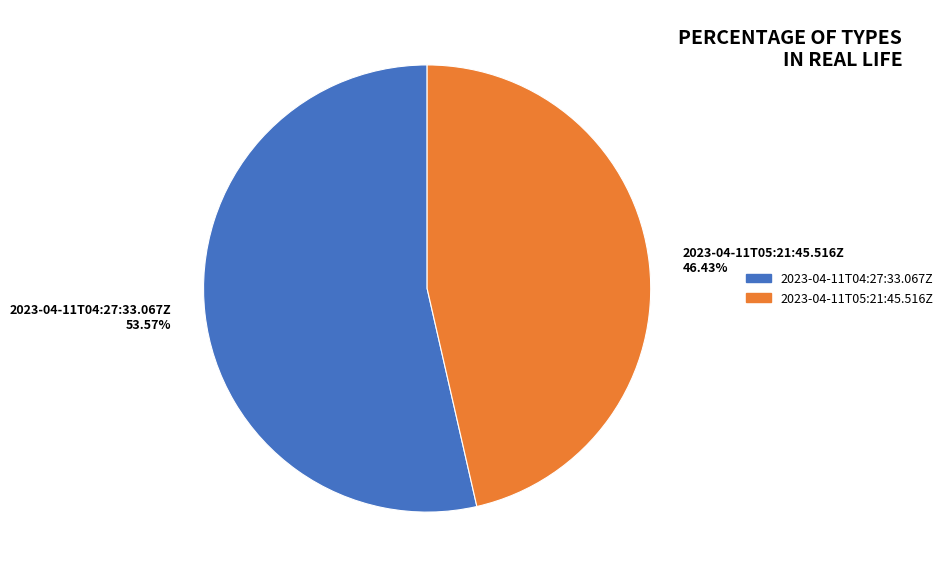

To the nearest percent, what portion does 2023-04-11T04:27:33.067Z represent?

54%